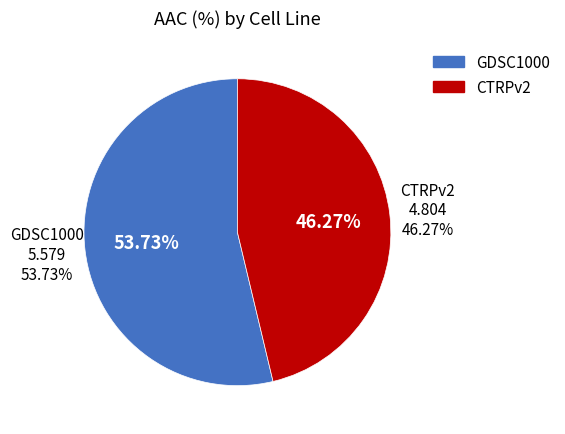

Count the number of slices in the pie.

2